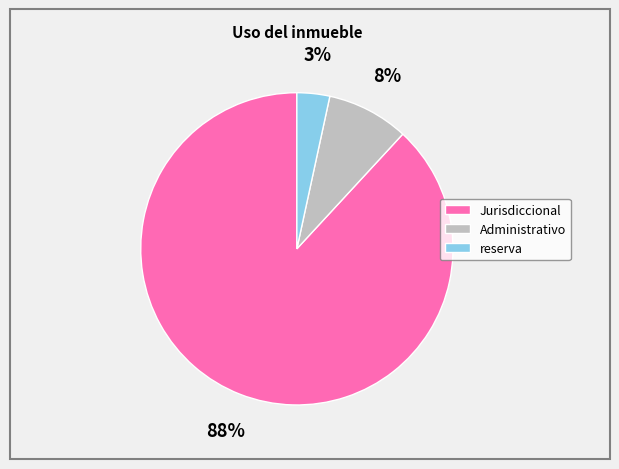

To the nearest percent, what is the average slice percentage?

33%